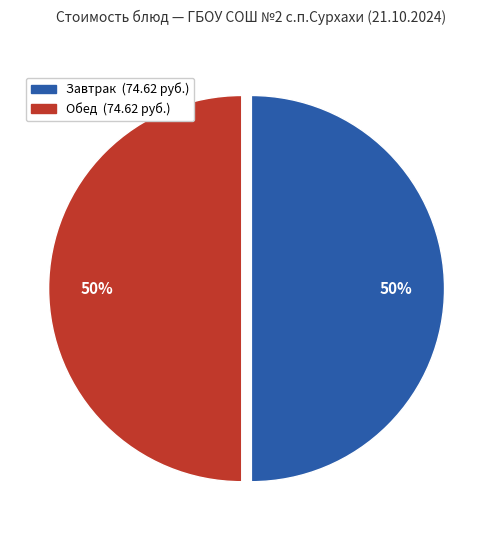

To the nearest percent, what is the average slice percentage?

50%